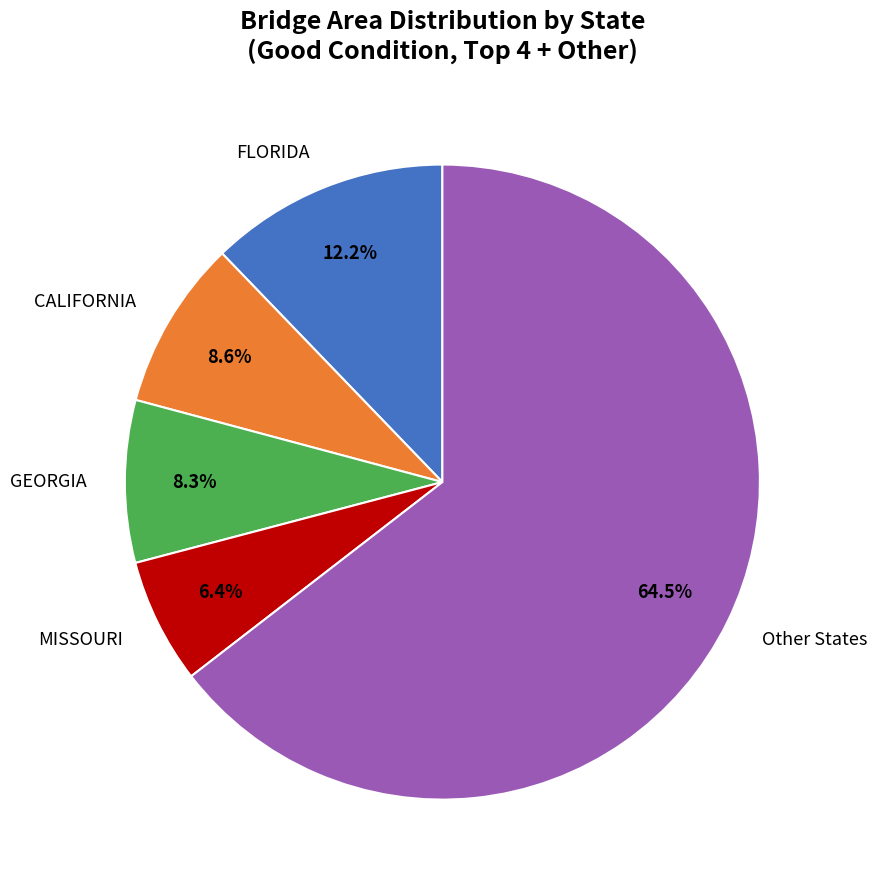

Between CALIFORNIA and Other States, which is larger?

Other States